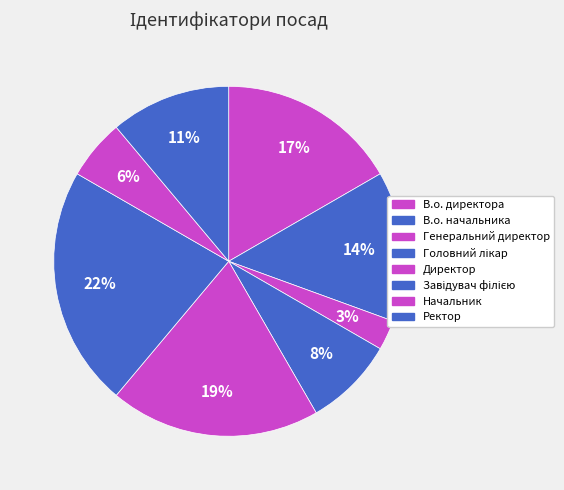

Rank the categories by value from lowest to highest.

Генеральний директор, Начальник, Головний лікар, Ректор, В.о. начальника, В.о. директора, Директор, Завідувач філією